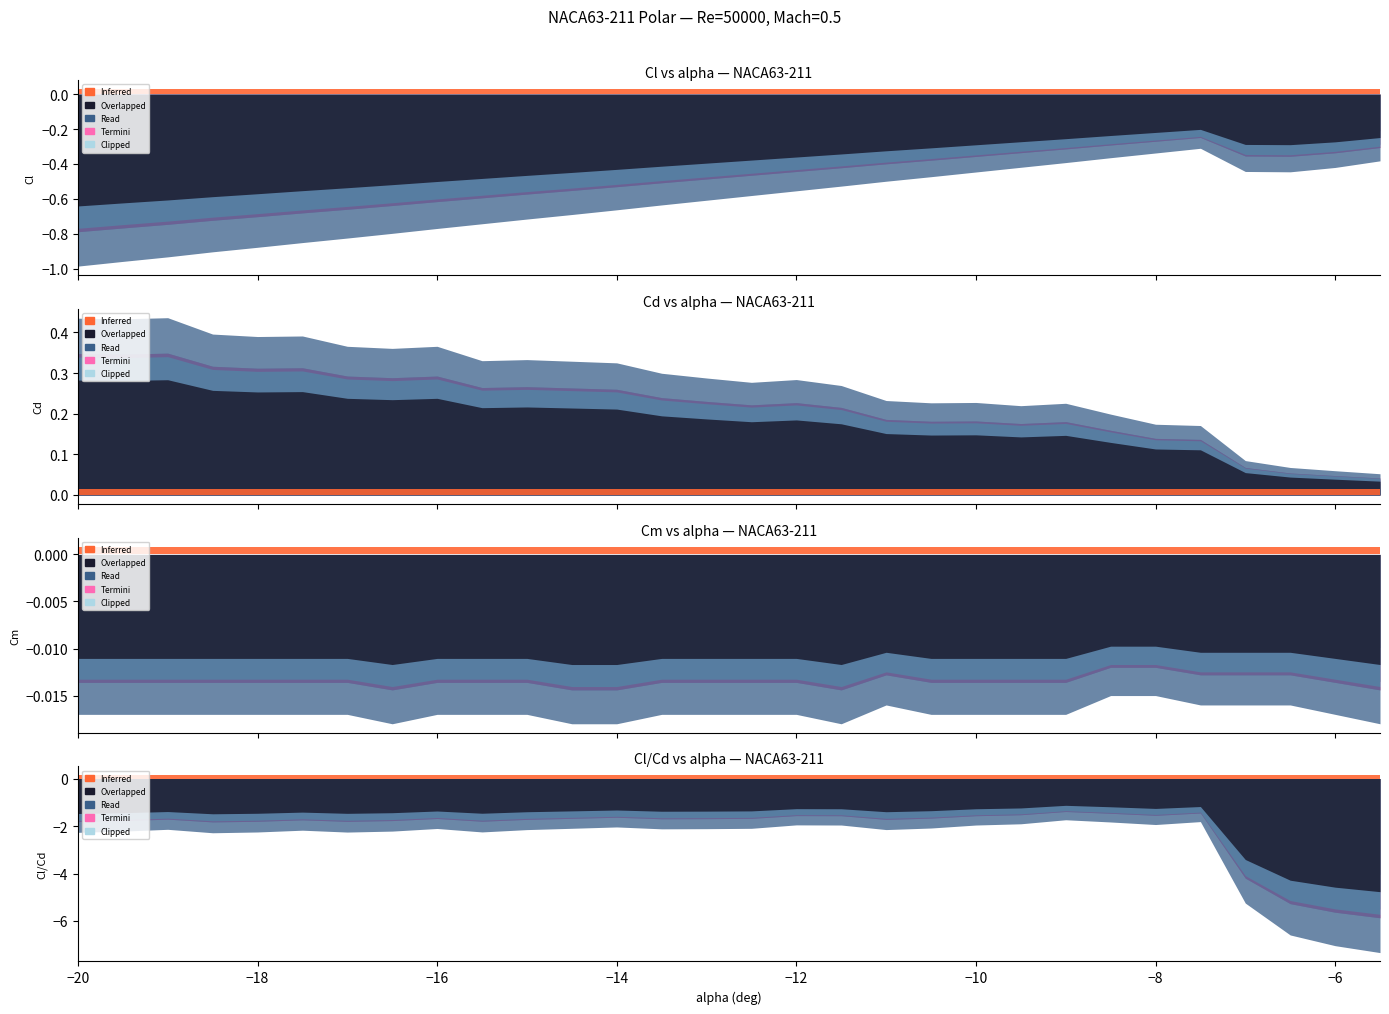

List the series in order of their peak value, lowest first.

Cl_Cd, Cl, Cm, Cd